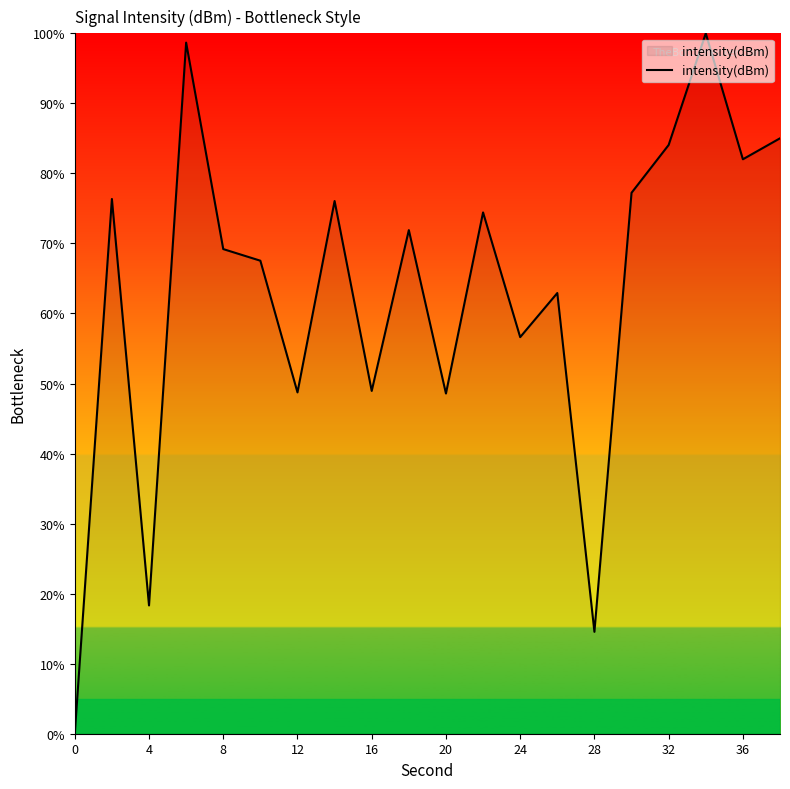

What is the difference between the maximum and minimum values?

100.0